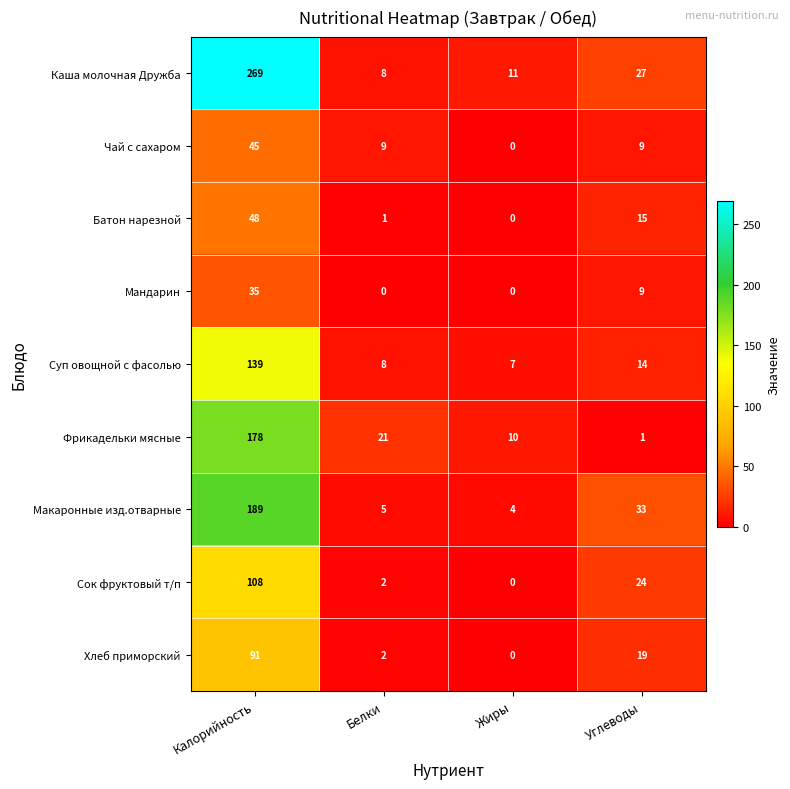

The value of Чай с сахаром at Углеводы is 13. True or false?

False